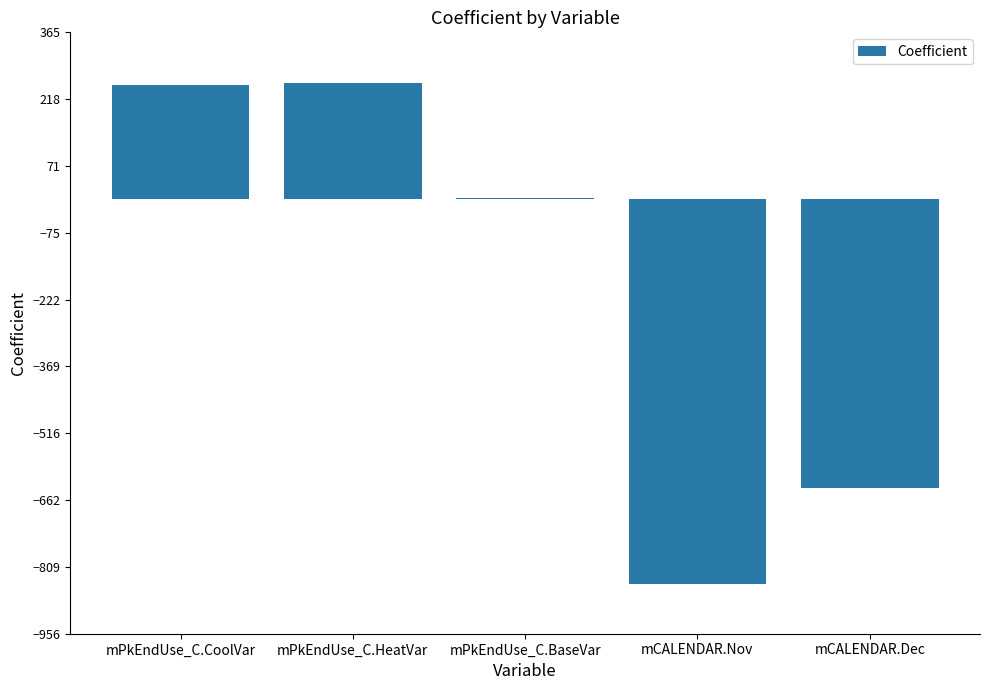

What is the sum of all values?

-976.5